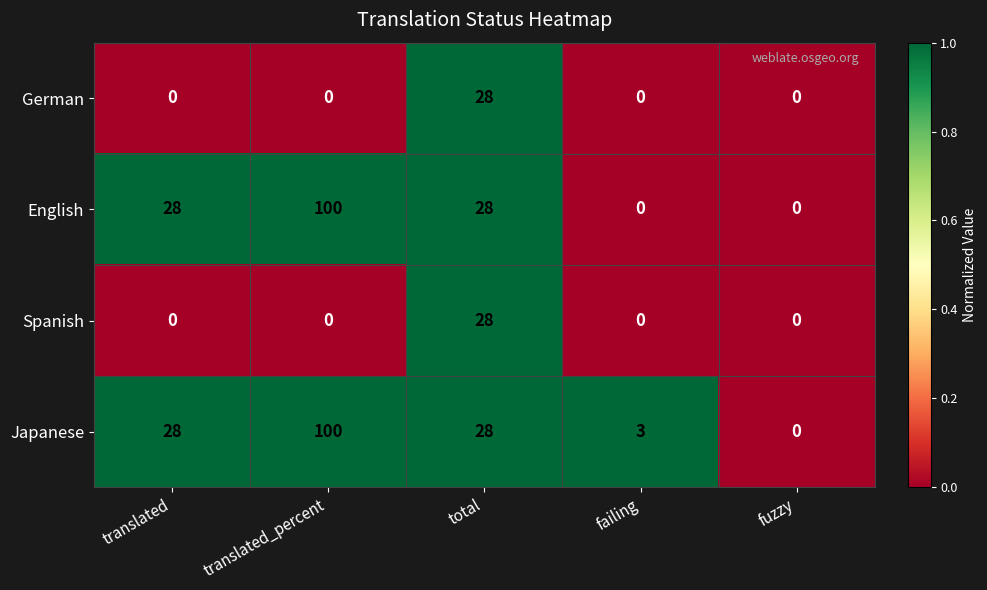

What value does the Japanese series have at failing?

3